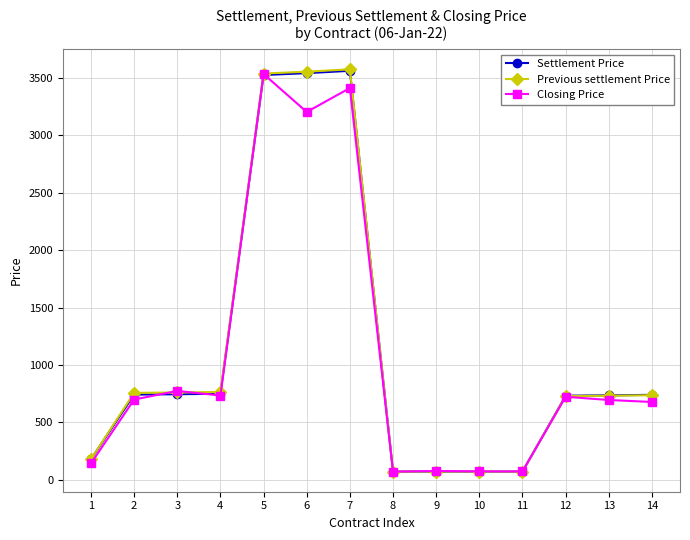

Is the value of Closing Price at 1 greater than the value of Previous settlement Price at 6?

No